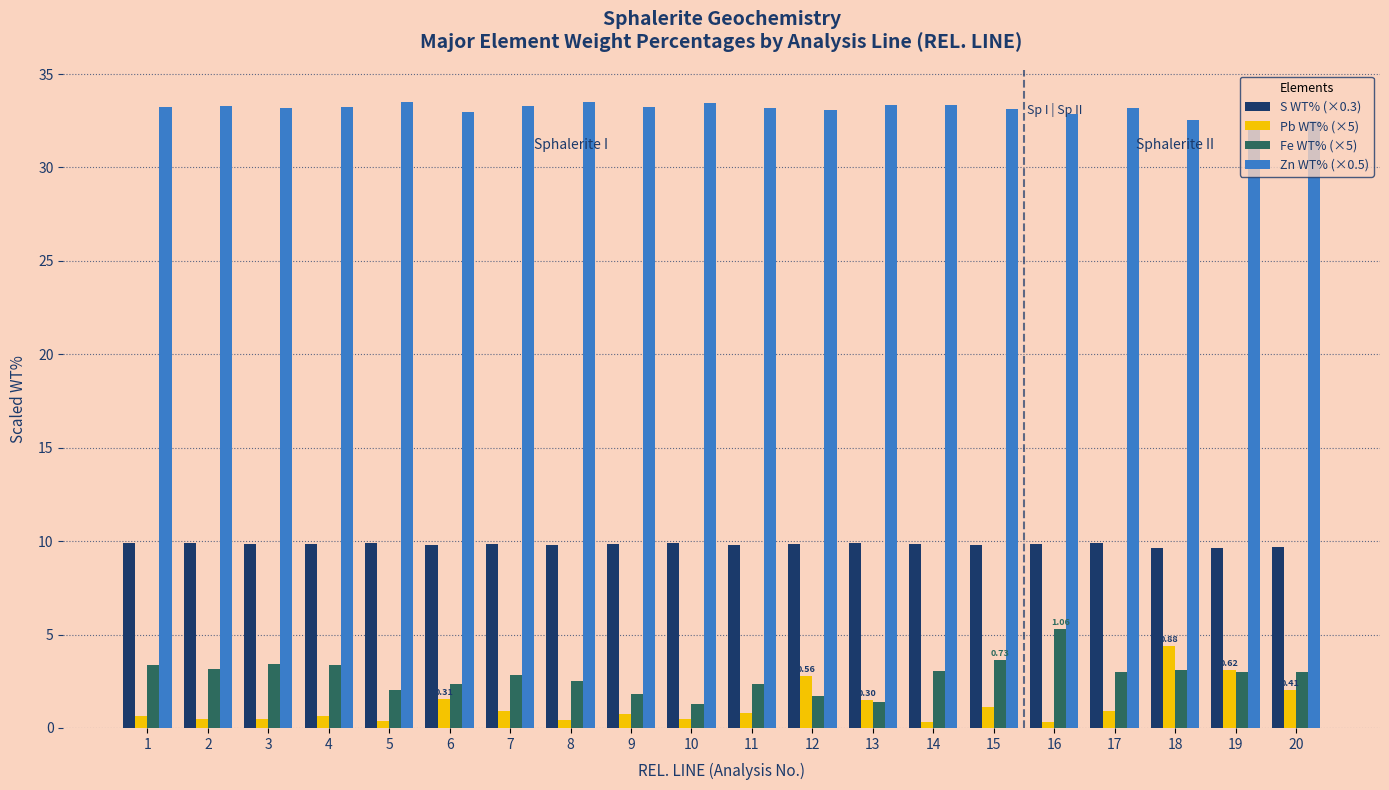

What is the minimum value for Zn WT% (×0.5)?

32.4